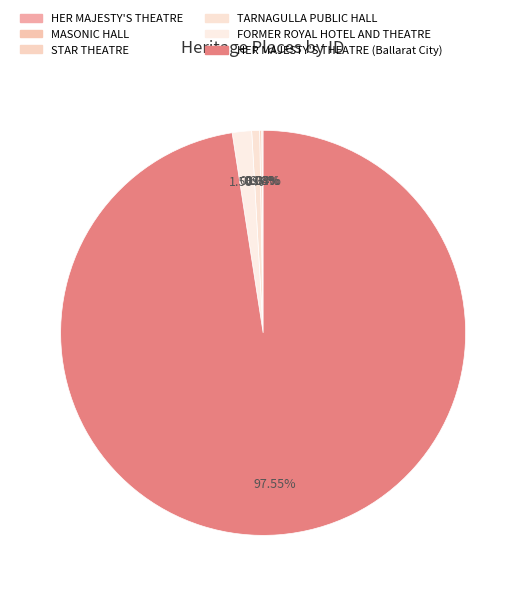

Is HER MAJESTY'S THEATRE (Ballarat City) the majority of the pie?

Yes